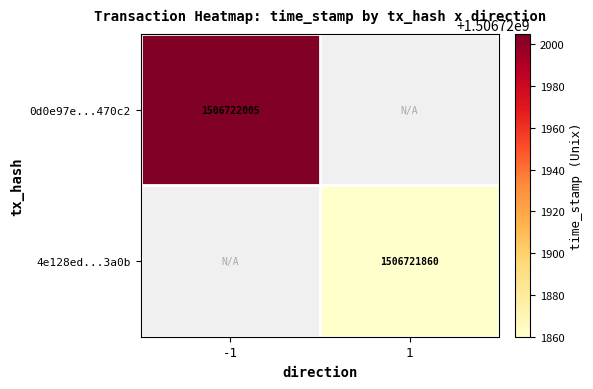

Reading right to left, list all the values displayed in this chart.

0d0e97e47da0e4556c7d1d0eb3310d019c470c2: time_stamp=1506722005	direction=-1
4e128ed67dc5acc458ced08e49f31f5d0eb3a0b: time_stamp=1506721860	direction=1